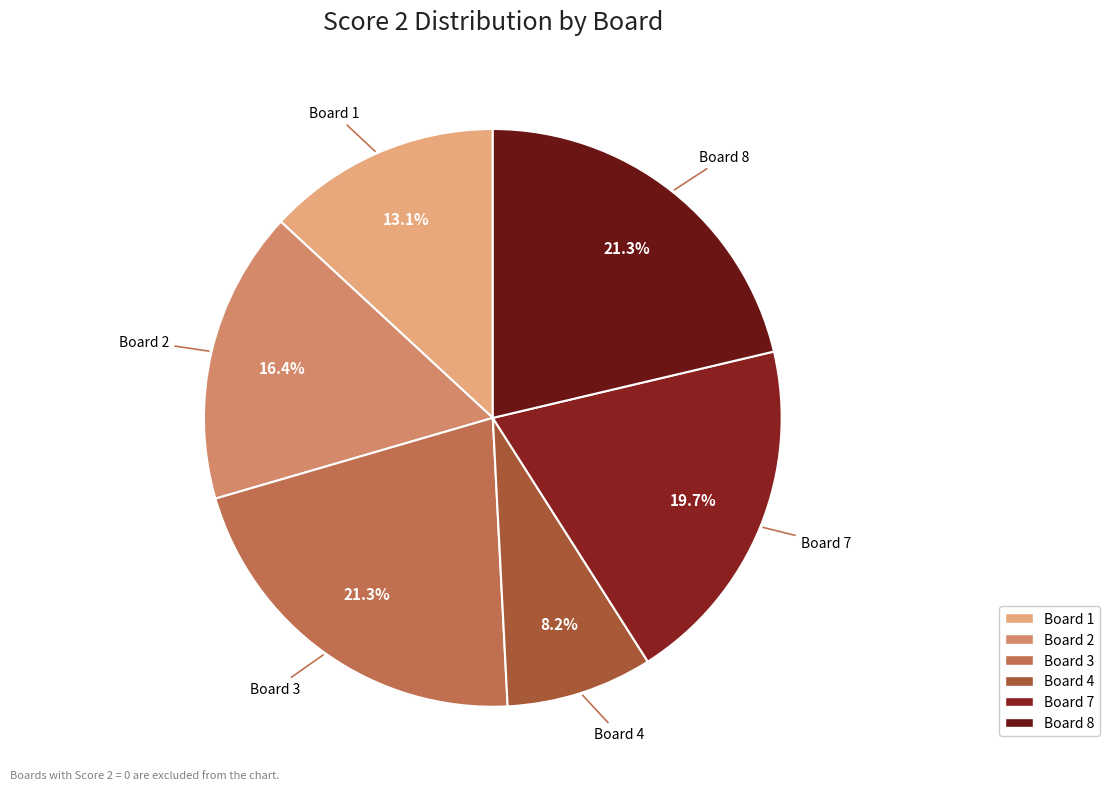

To the nearest percent, what is the average slice percentage?

17%